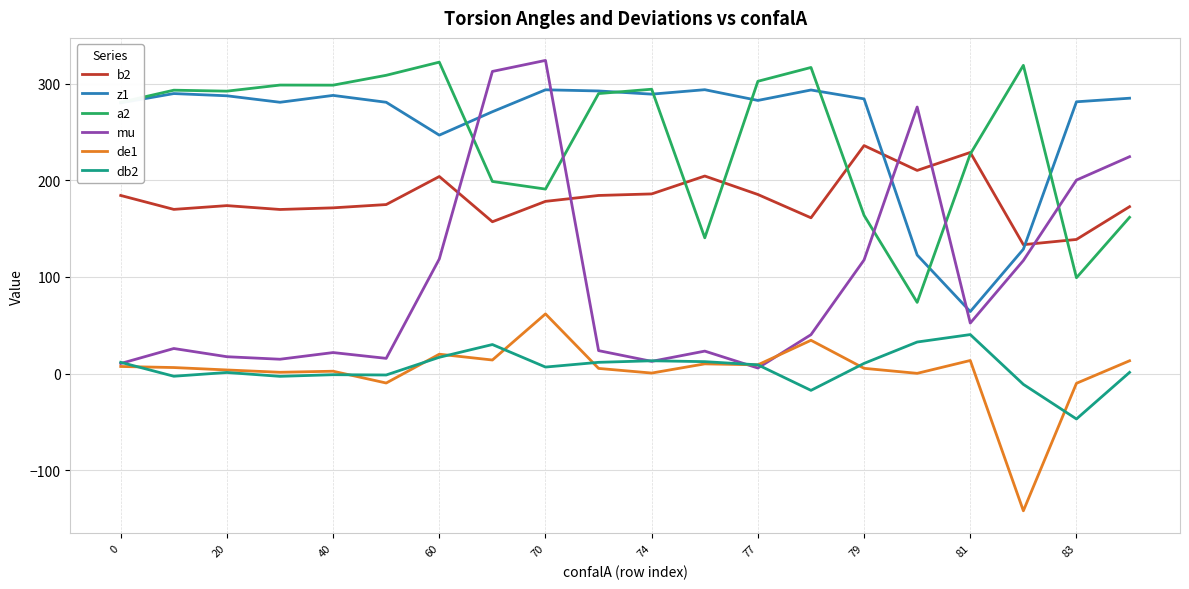

How many series are shown in this chart?

6